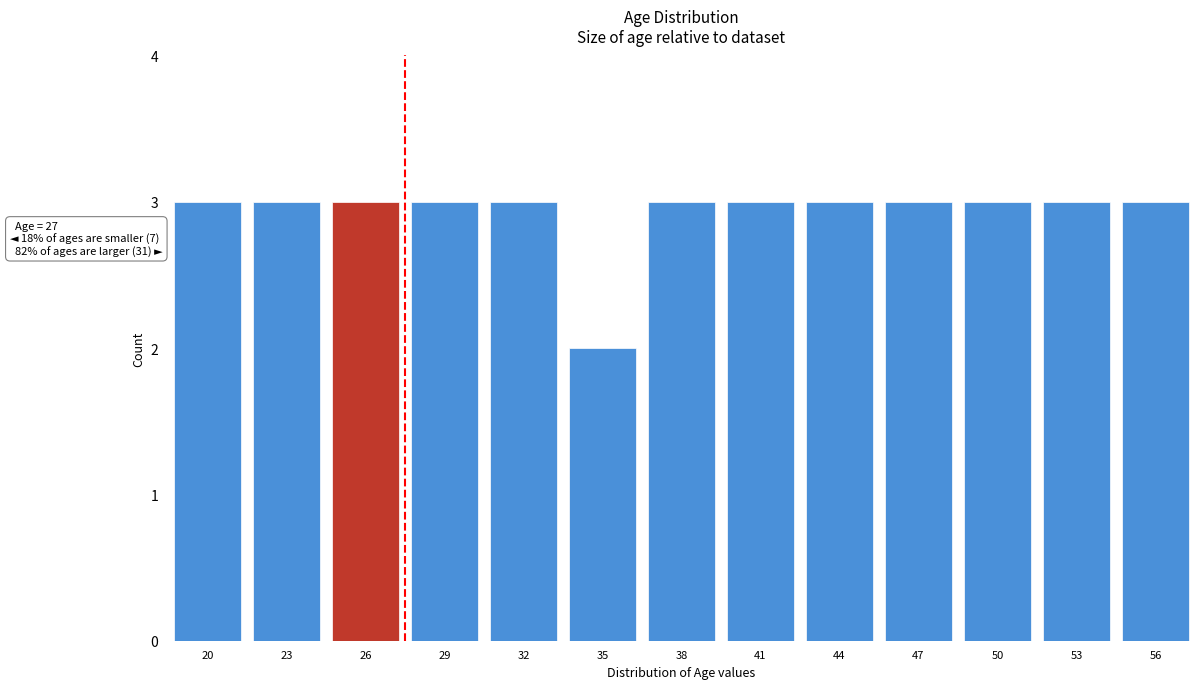

Reading right to left, extract all data points from this chart.

3	3	3	3	3	3	3	2	3	3	3	3	3